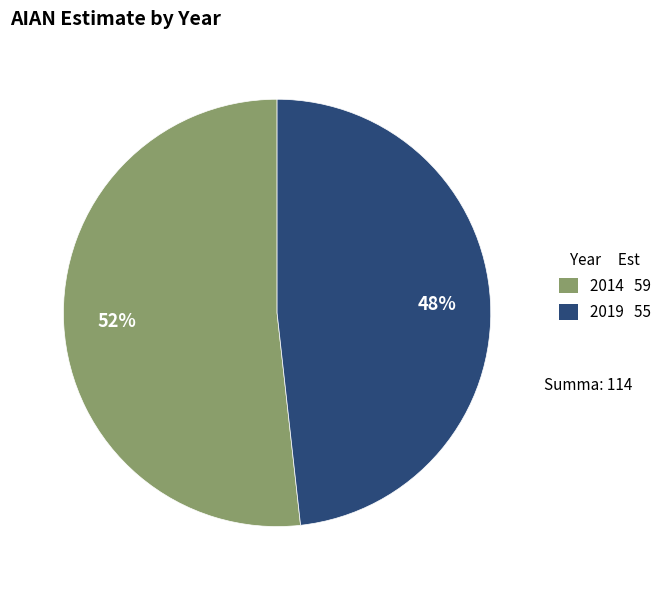

How many slices are in this pie chart?

2